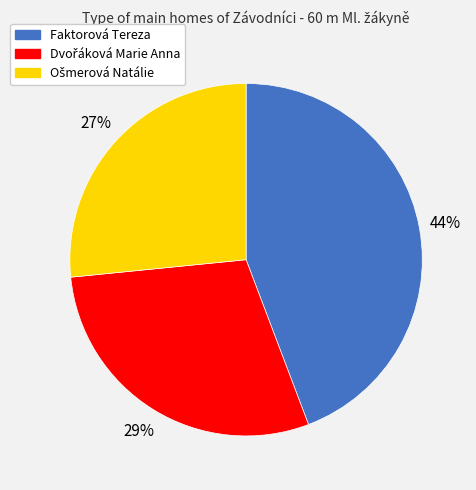

How many segments does this pie chart have?

3